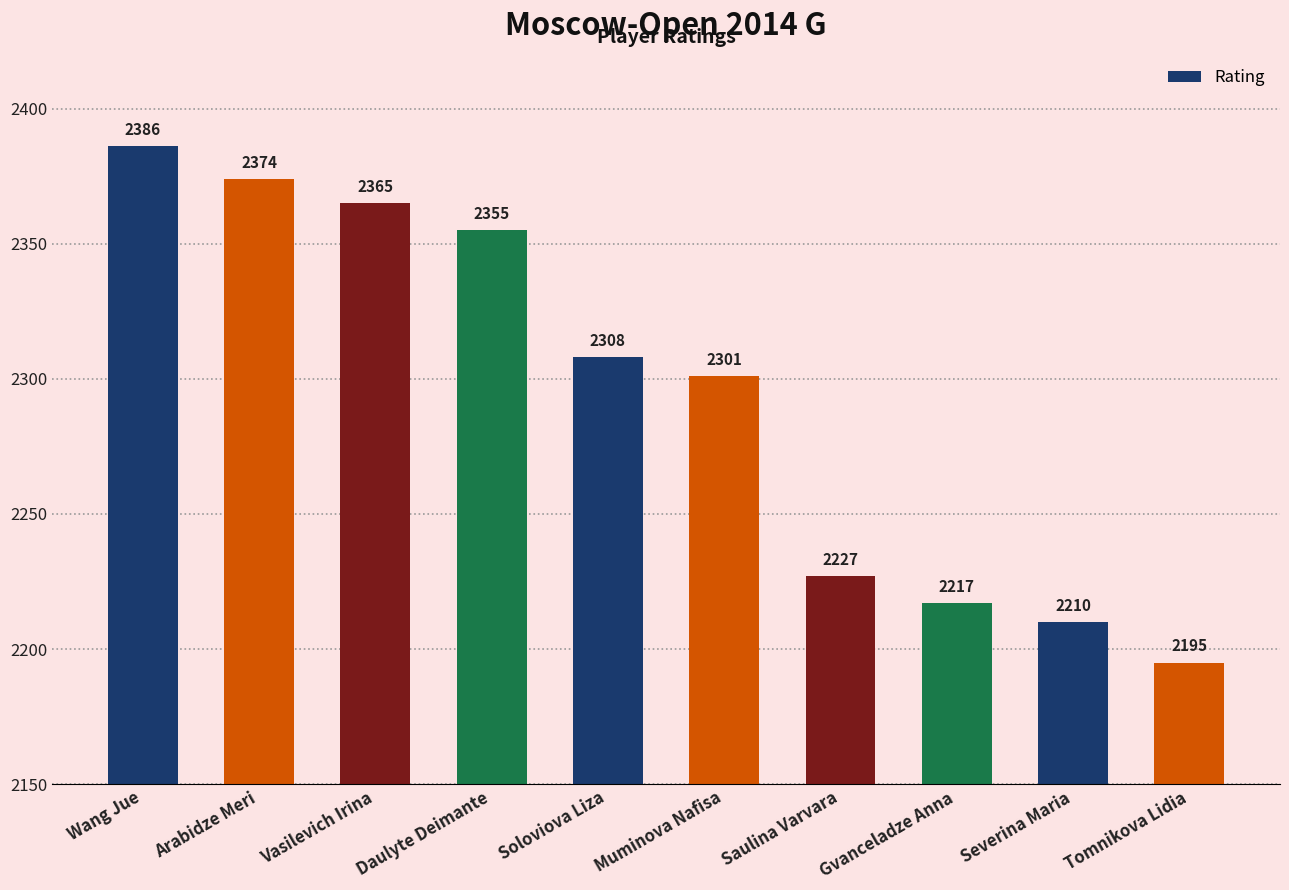

How many distinct data groups are displayed?

1